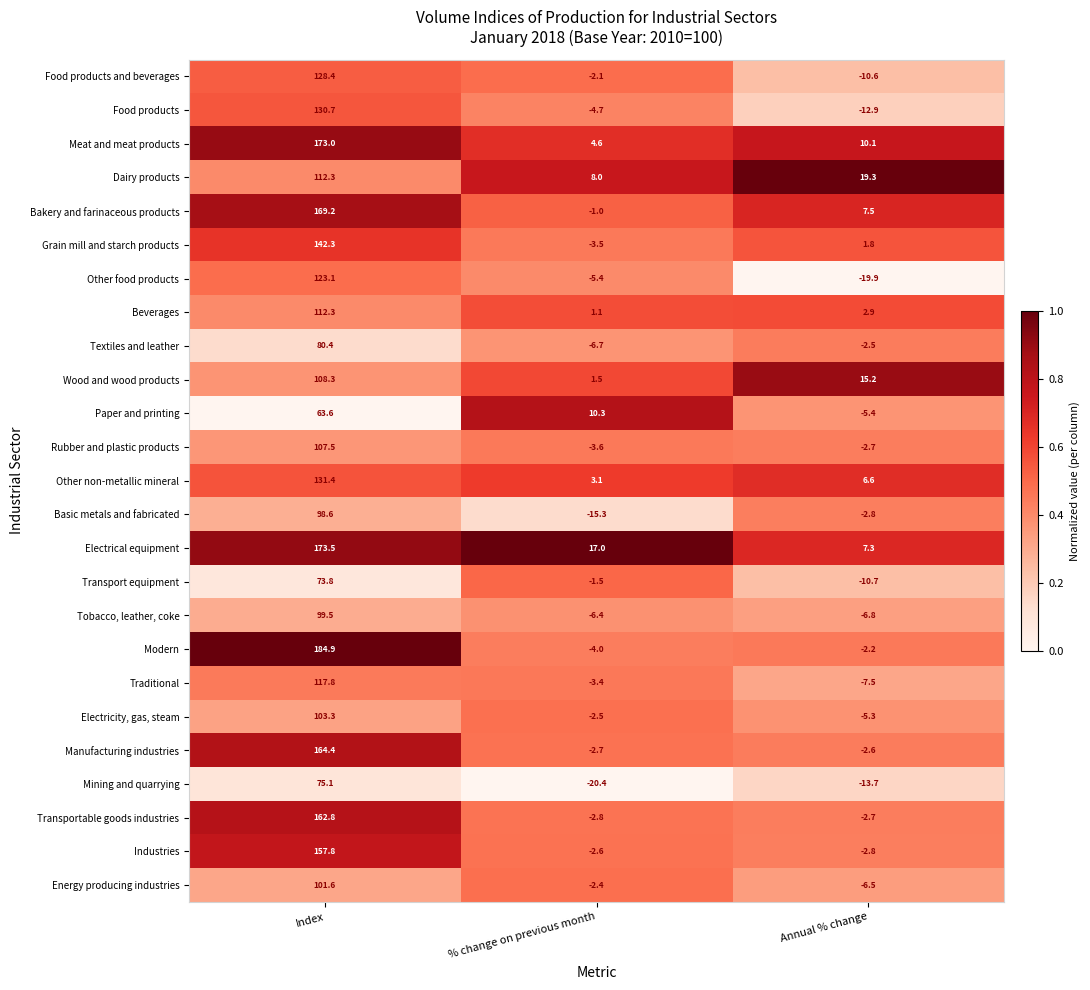

Which series has the largest total across all categories?

Electrical equipment